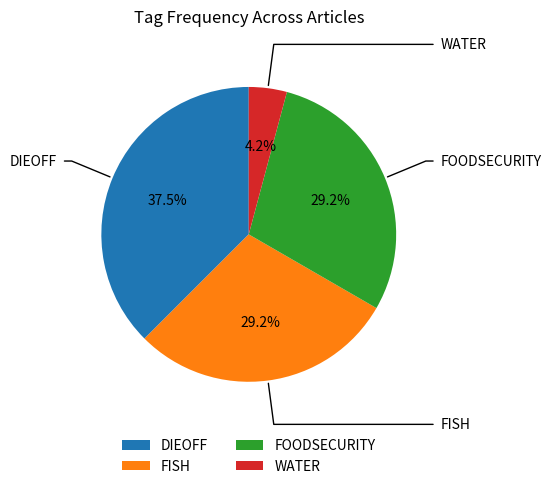

What is the ratio of the value at FISH to the value at WATER?

7.0